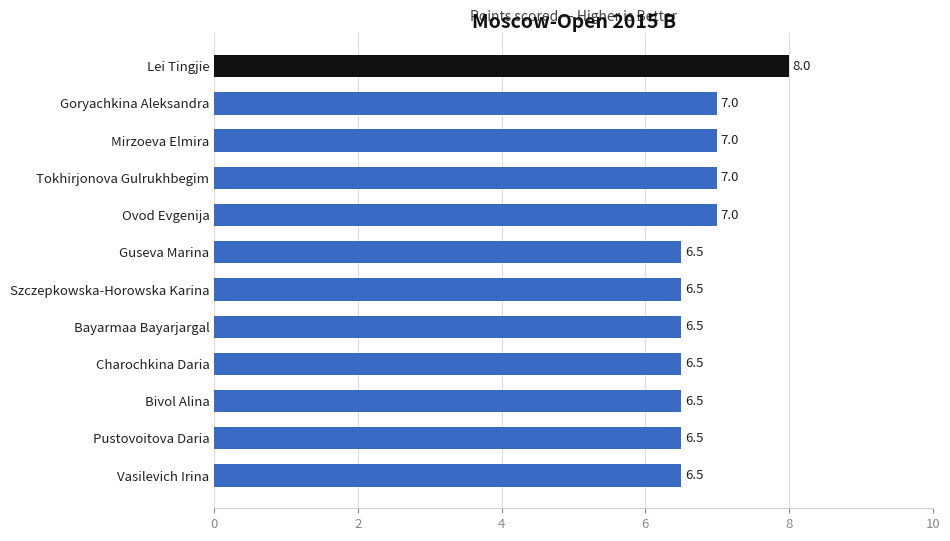

What is the difference between the maximum and minimum values?

1.5